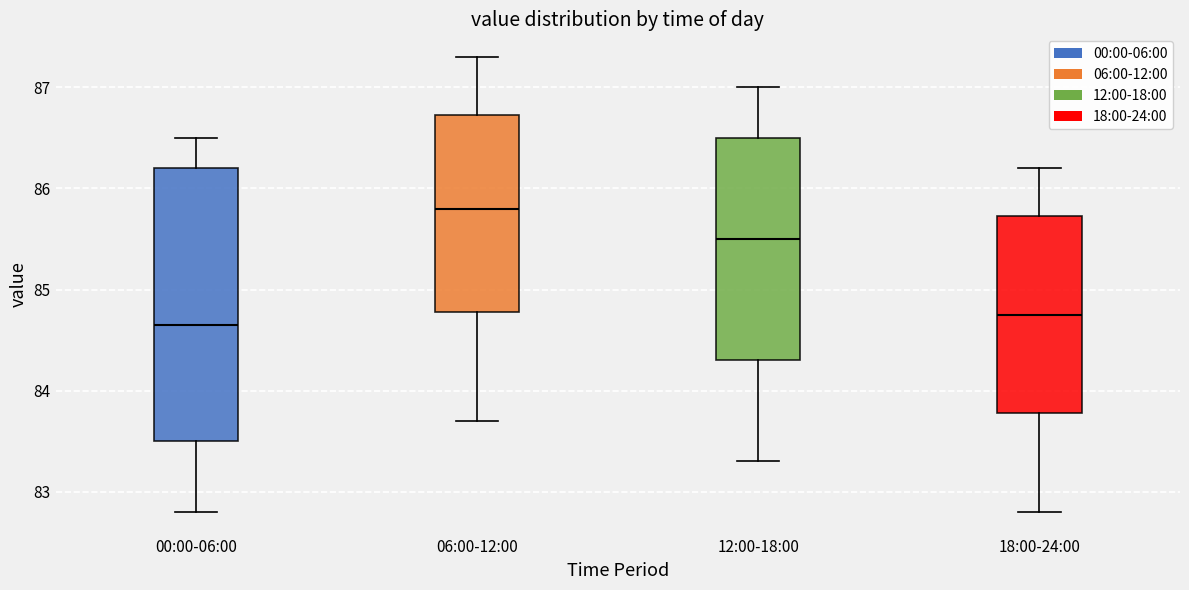

Which box is the tallest, from its lower edge to its upper edge?

00:00-06:00